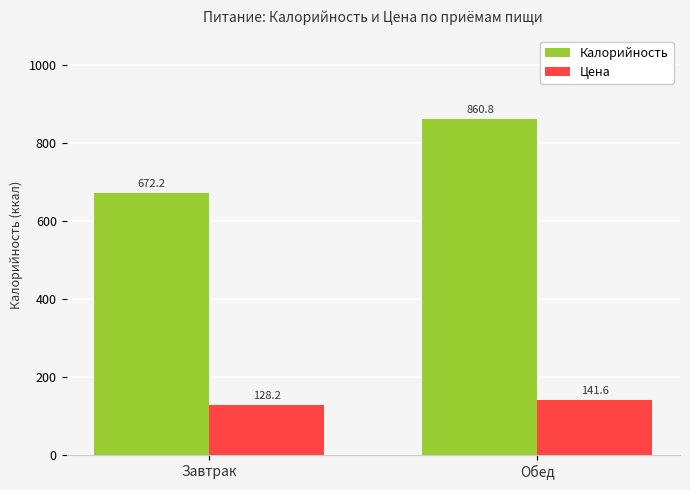

Which series changed the most between Завтрак and Обед?

Калорийность